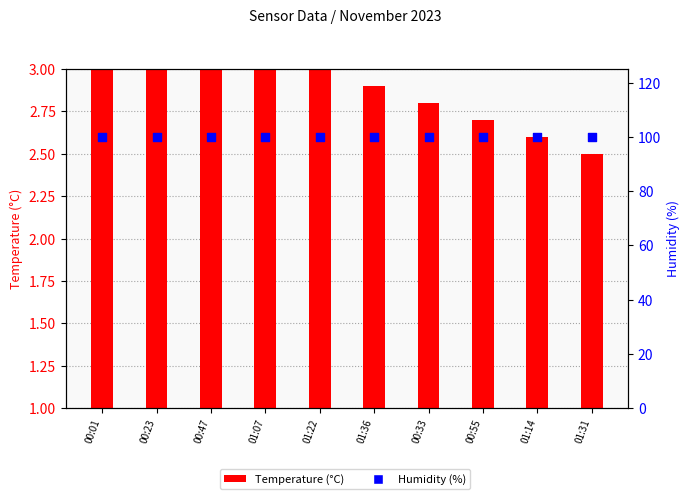

Which series reaches the minimum Y coordinate?

Temperature (°C)